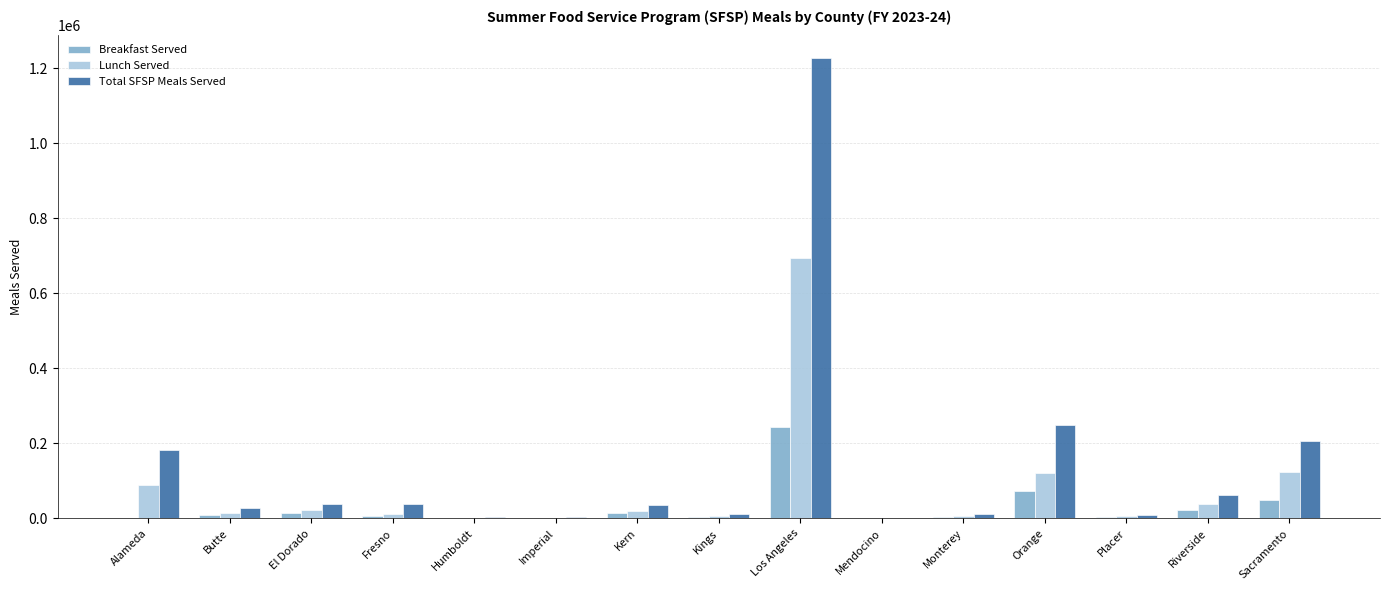

Are the bars grouped side by side (vs. stacked)?

Yes